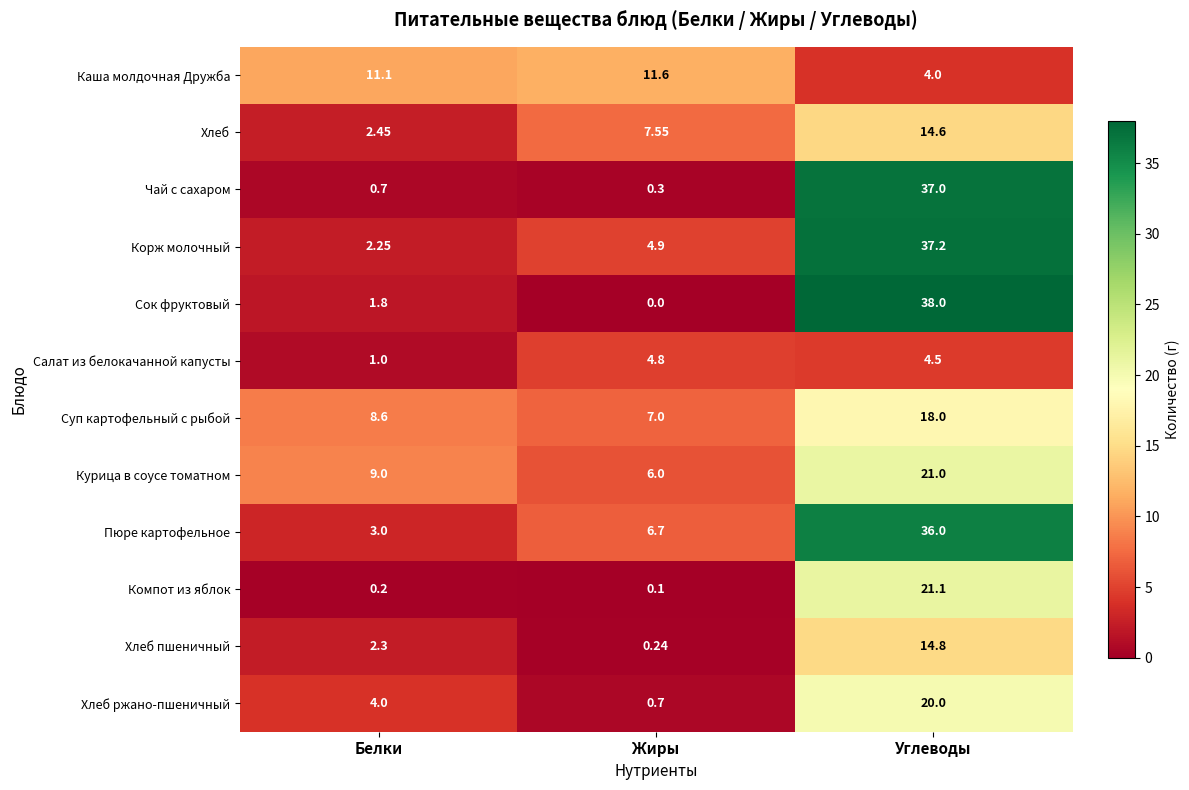

Which category has the lowest value across all series?

Жиры